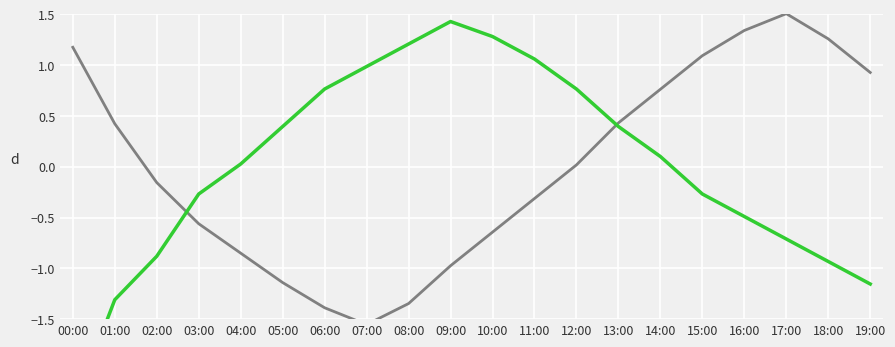

Reading right to left, transcribe all the data shown in this chart.

temperature: 19:00=0.9	18:00=1.3	17:00=1.5	16:00=1.3	15:00=1.1	14:00=0.8	13:00=0.4	12:00=0.0	11:00=-0.3	10:00=-0.6	09:00=-1.0	08:00=-1.3	07:00=-1.6	06:00=-1.4	05:00=-1.1	04:00=-0.9	03:00=-0.6	02:00=-0.2	01:00=0.4	00:00=1.2
humidity: 19:00=-1.2	18:00=-0.9	17:00=-0.7	16:00=-0.5	15:00=-0.3	14:00=0.1	13:00=0.4	12:00=0.8	11:00=1.1	10:00=1.3	09:00=1.4	08:00=1.2	07:00=1.0	06:00=0.8	05:00=0.4	04:00=0.0	03:00=-0.3	02:00=-0.9	01:00=-1.3	00:00=-2.4